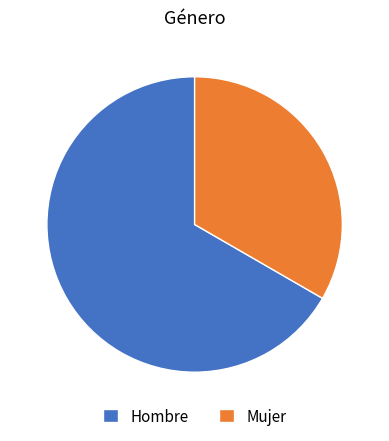

Between Mujer and Hombre, which is larger?

Hombre